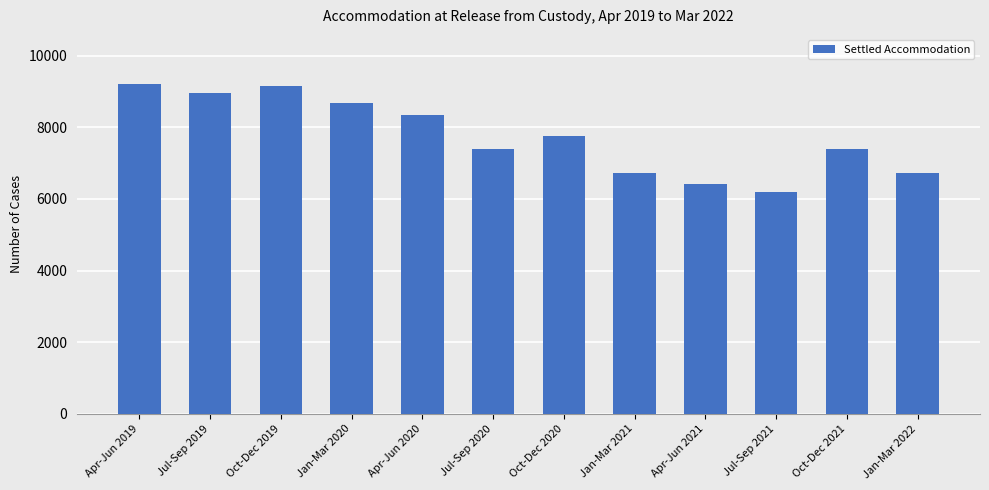

Count the number of data series in this chart.

1